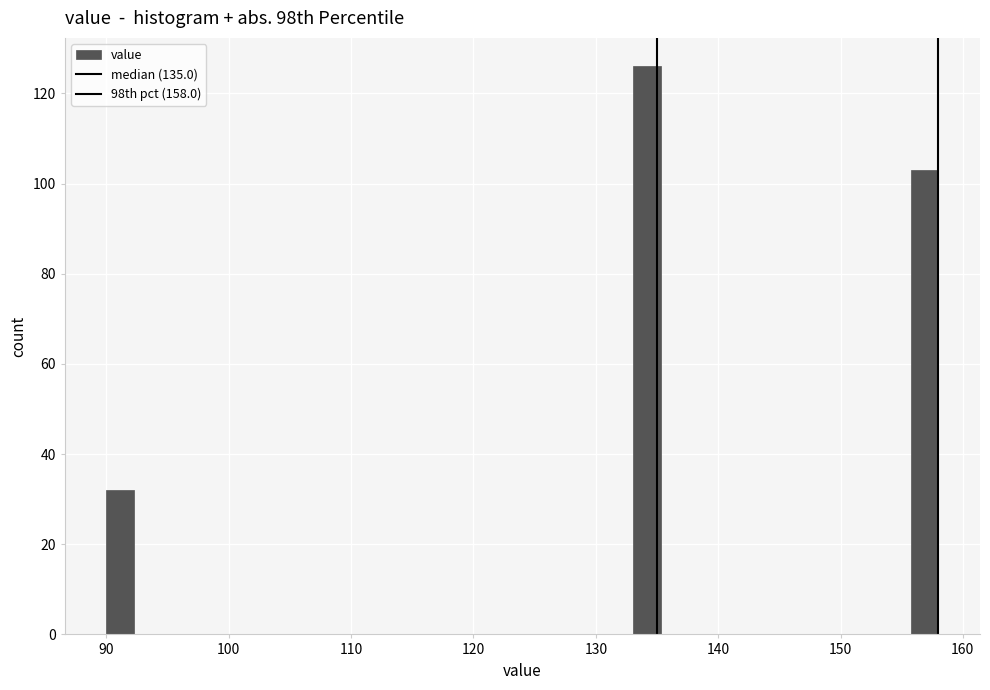

Read against the x-axis, roughly where is the centre of the tallest bar?

134